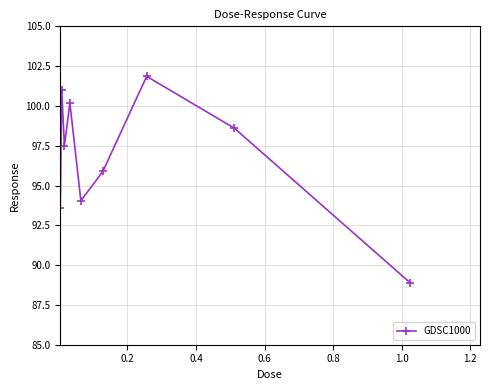

What is the value of the 8th point from the left?

98.6